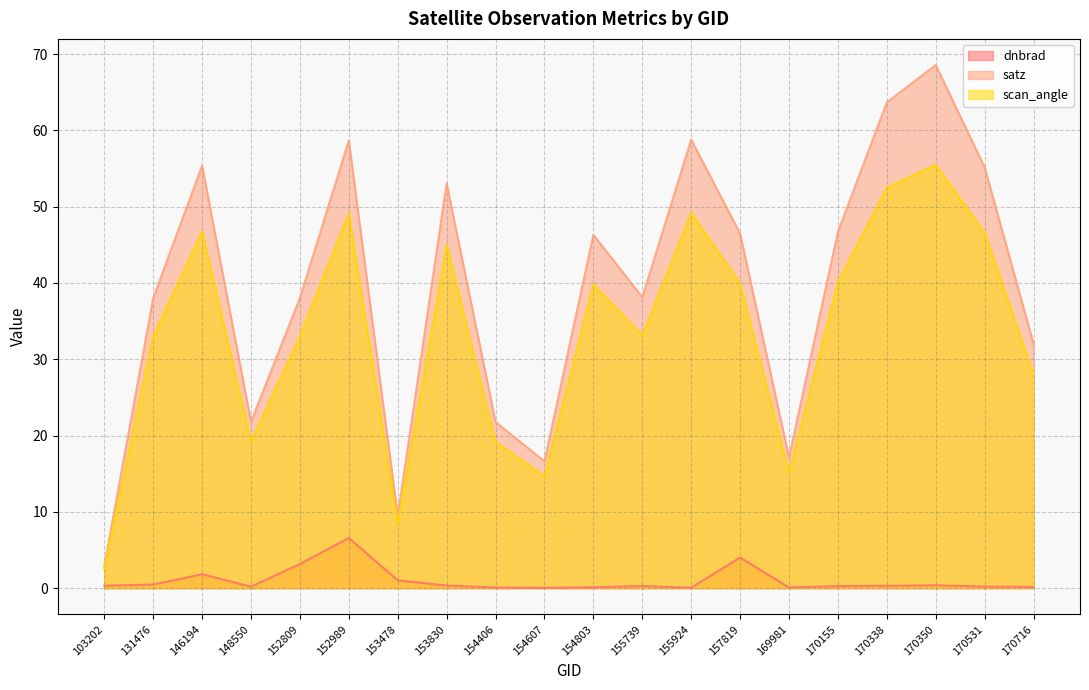

In dnbrad, how many points are lower than both neighbors (excluding endpoints)?

4